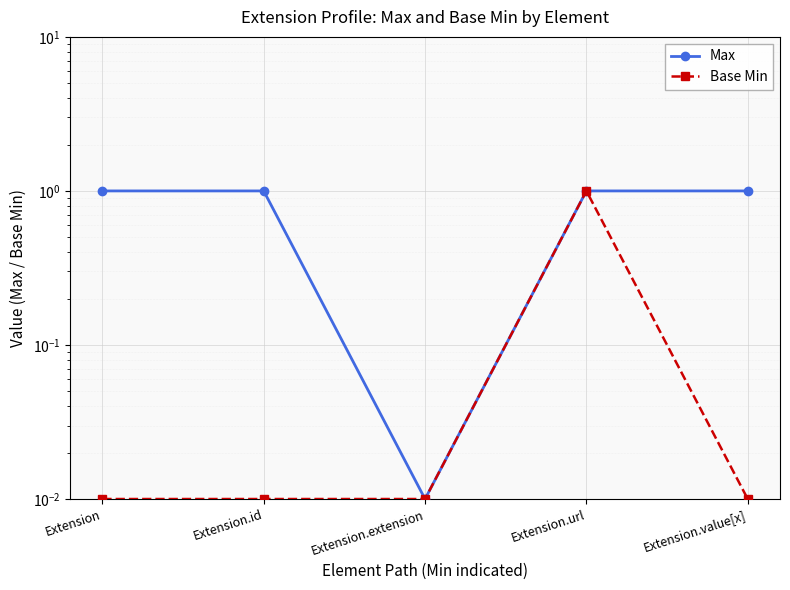

Where is Base Min nearest to the value 0?

Extension